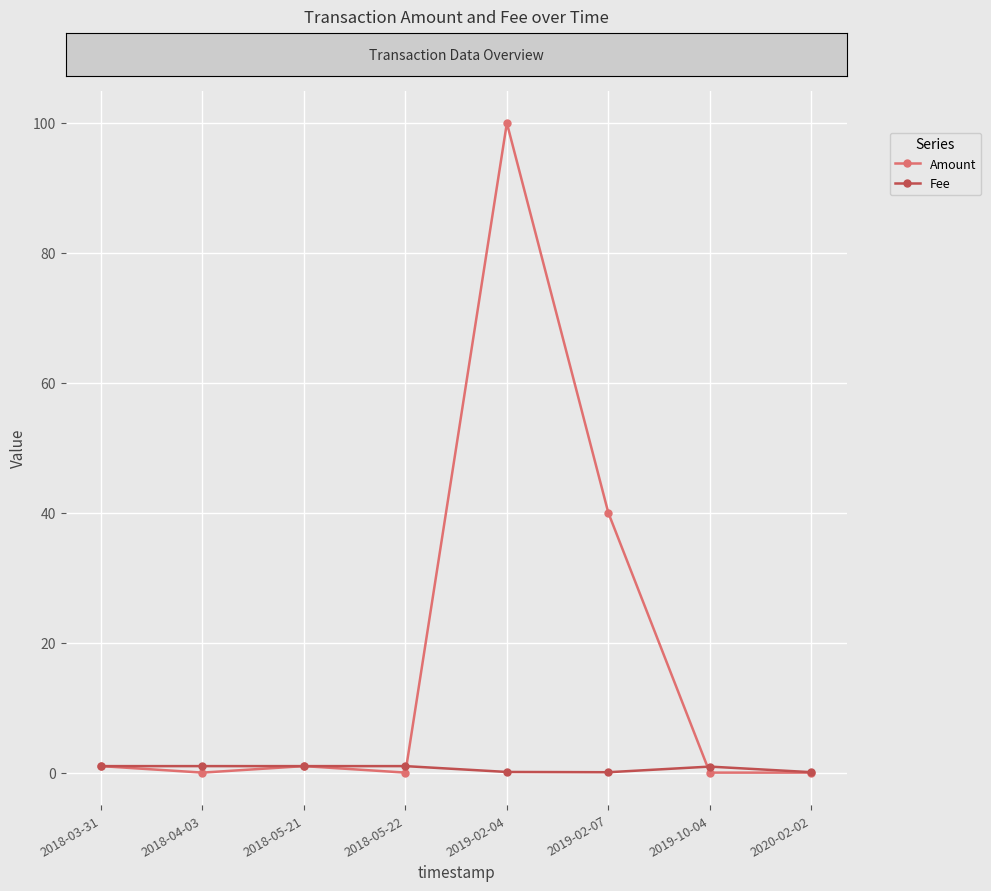

The value of Amount at 2019-10-04 is 0.0. True or false?

True